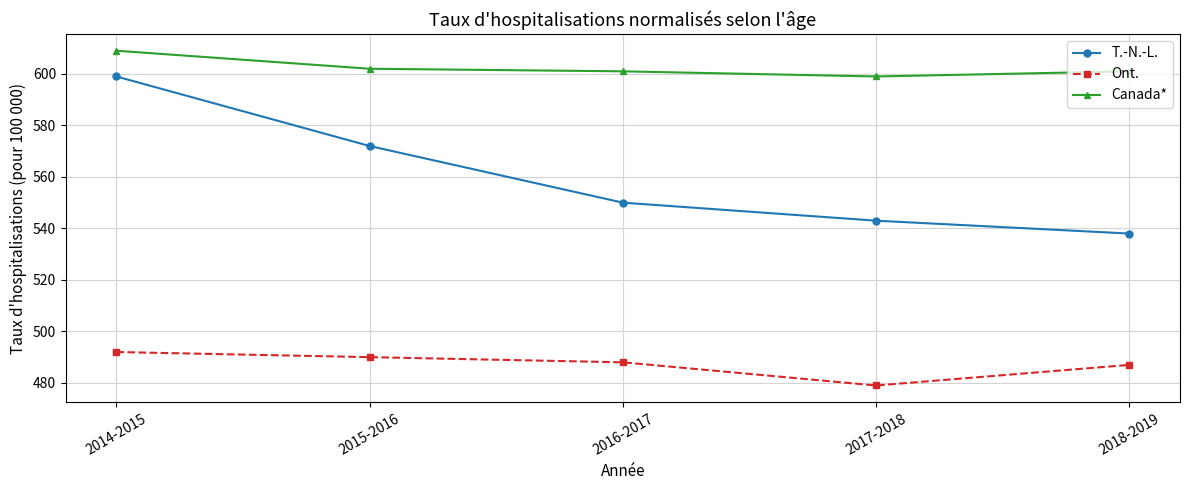

At which category does the chart reach its peak across all series?

2014-2015